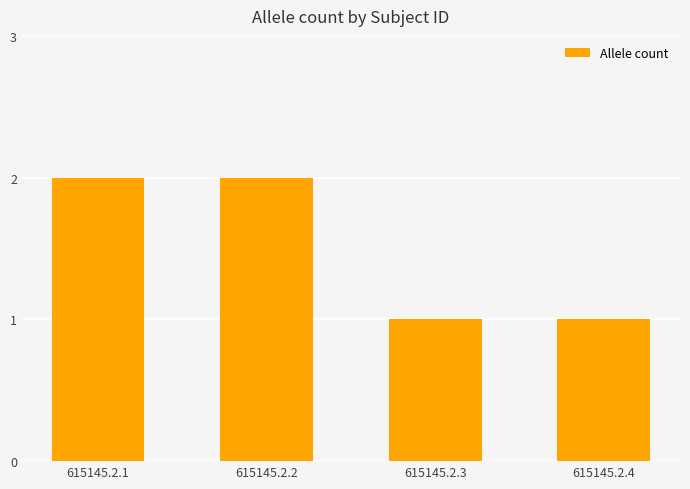

Is it true that the value at 615145.2.4 is 1?

True